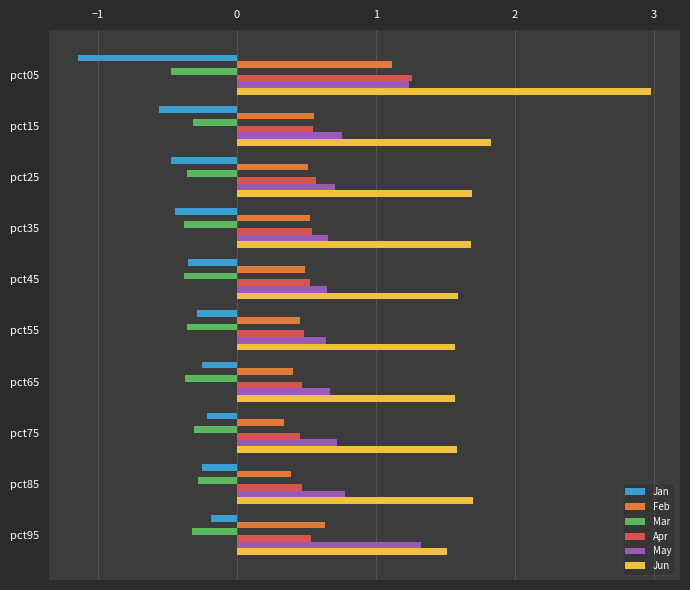

At which category is the sum across all series the highest?

pct05